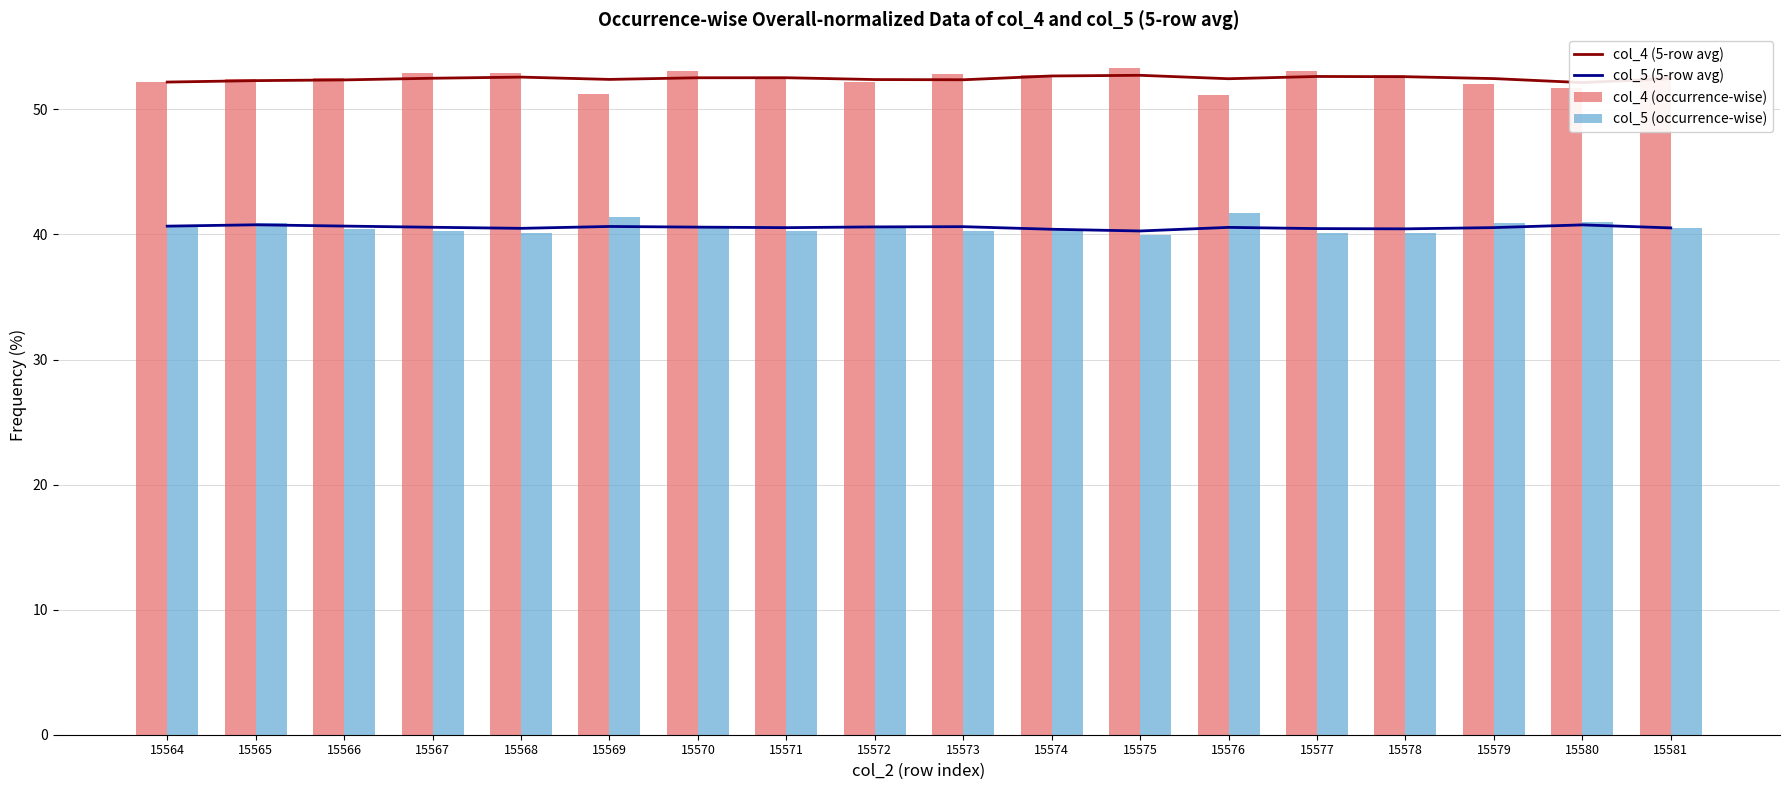

The col_5 (5-row avg) series shows 70.3 at 15568. True or false?

False